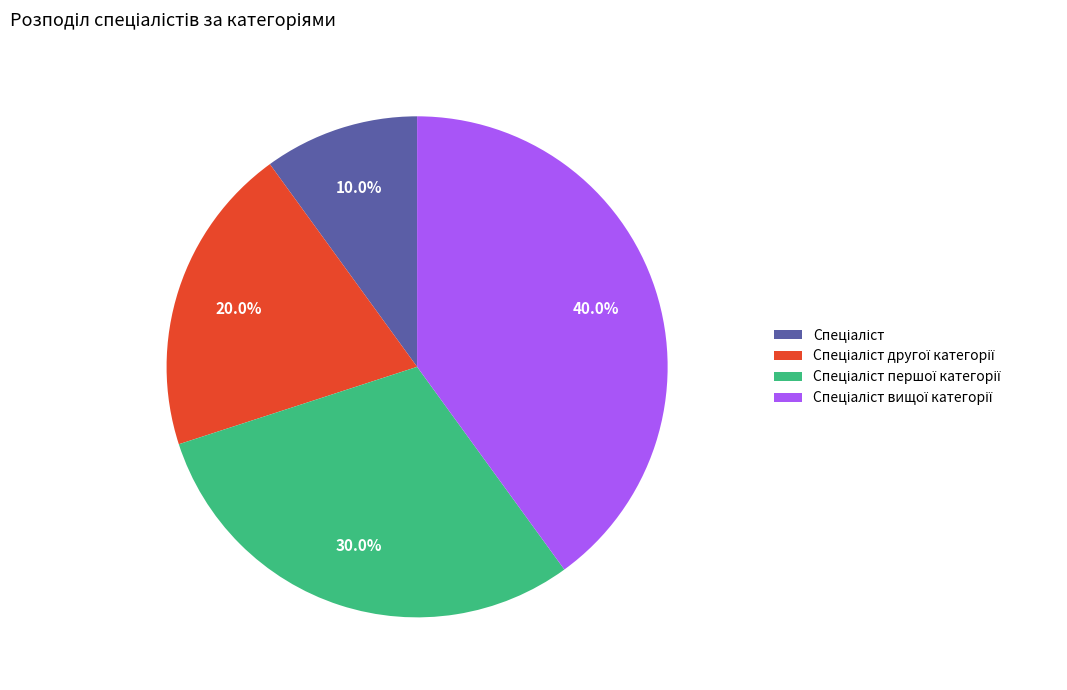

Does any single category account for the majority?

No